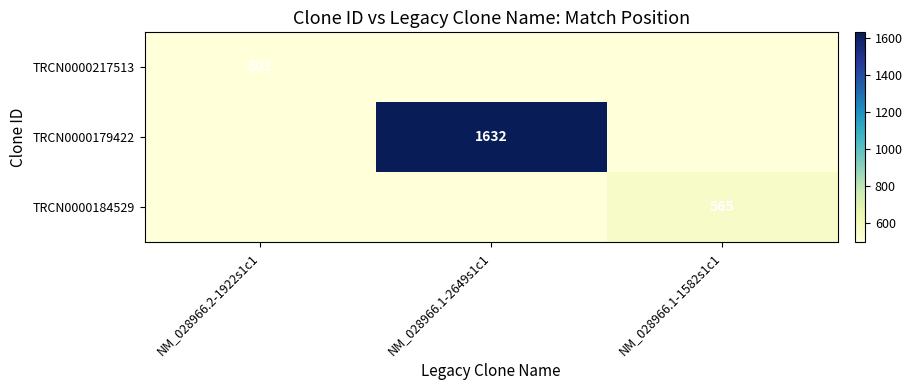

What is the smallest value displayed?

501